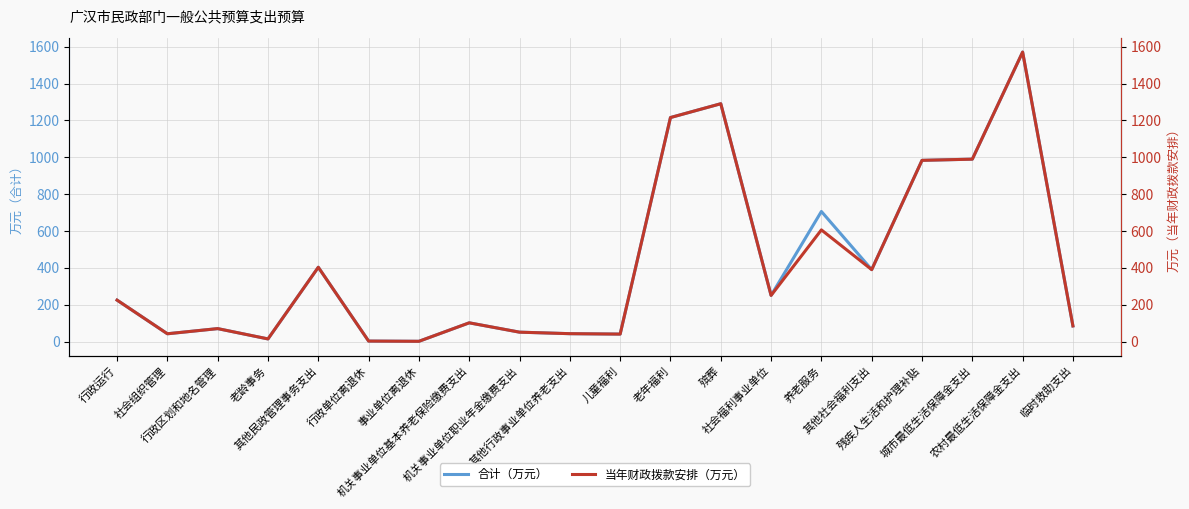

True or false: 当年财政拨款安排（万元） and 合计（万元） cross at least once.

False